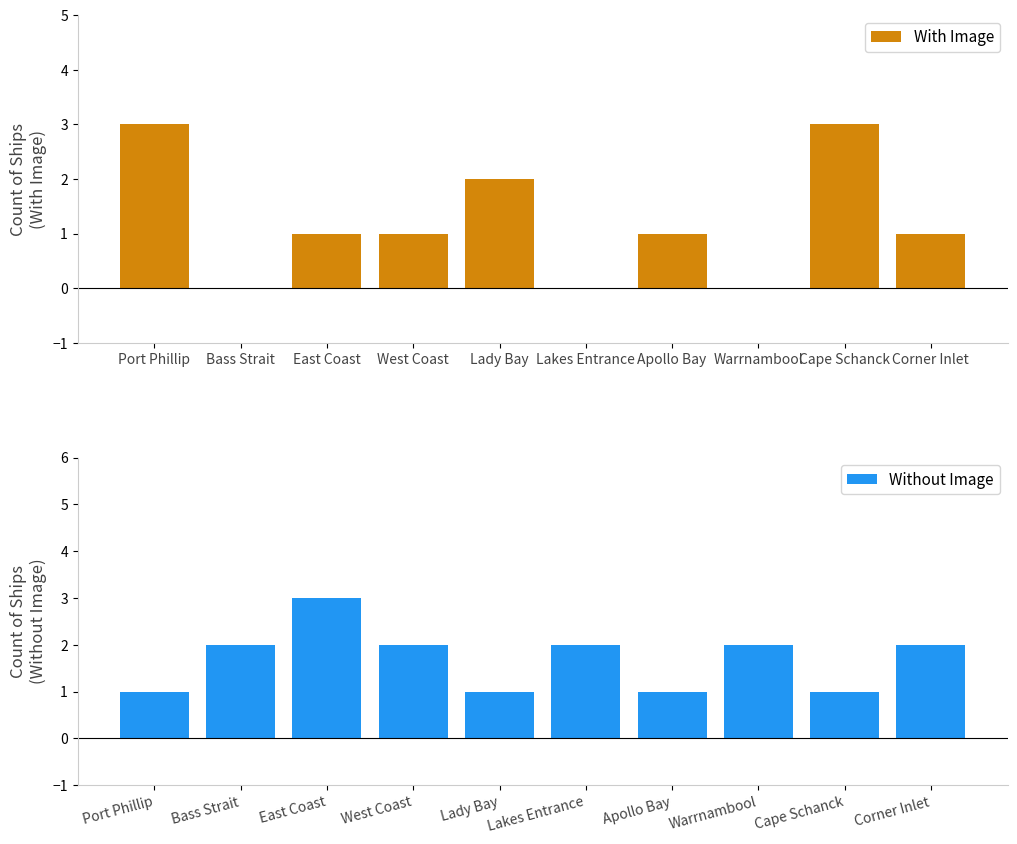

How many positive values does the With Image series have?

7